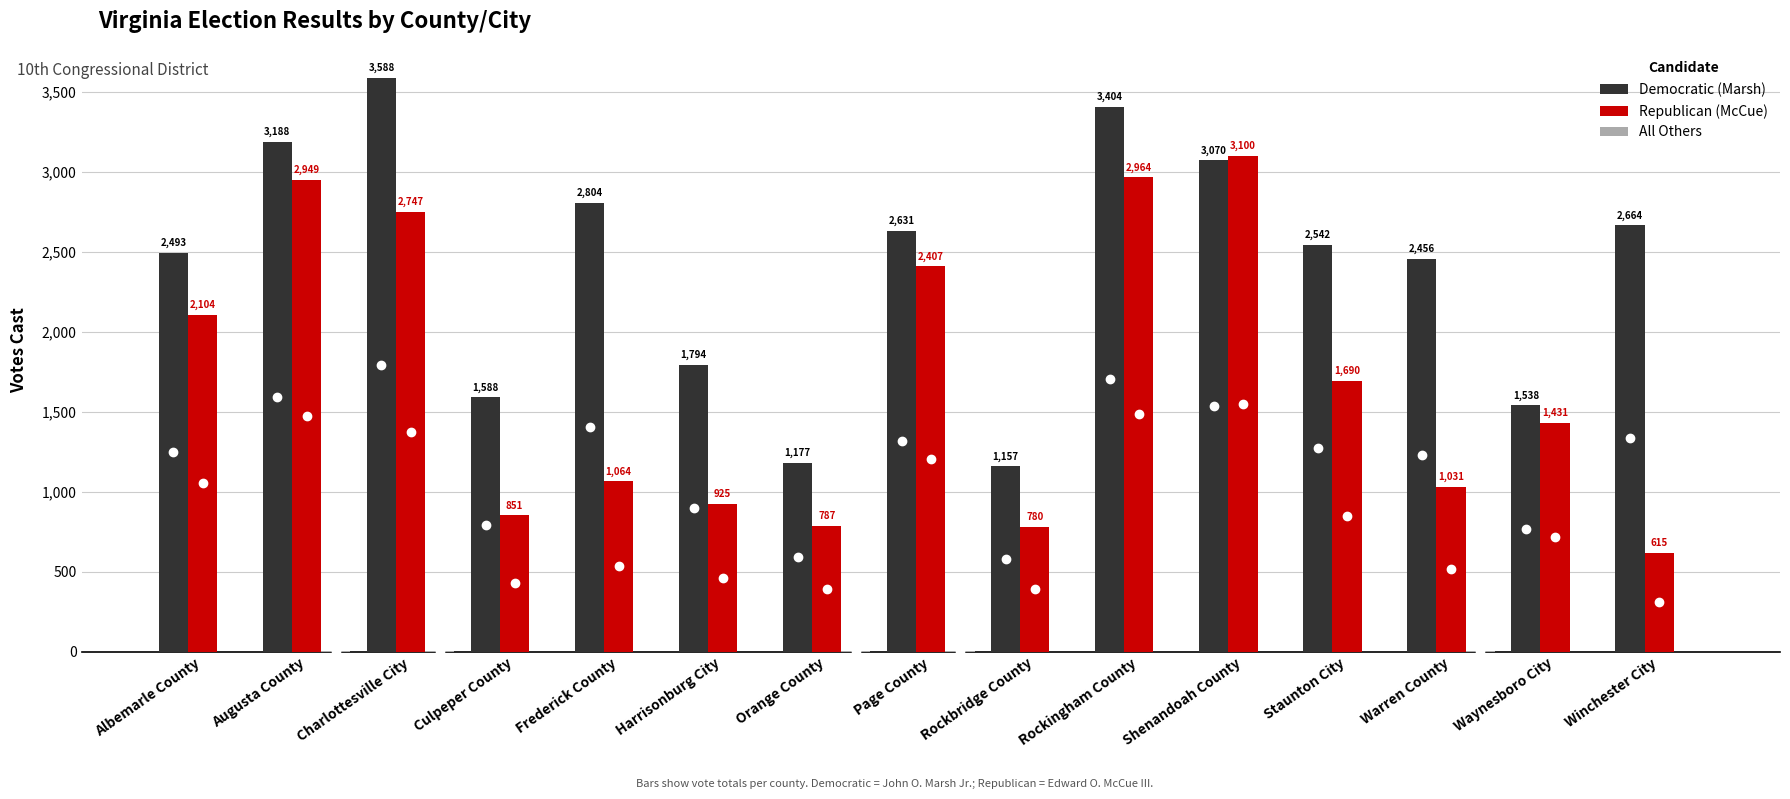

What is the total value across all series at Winchester City?

3279